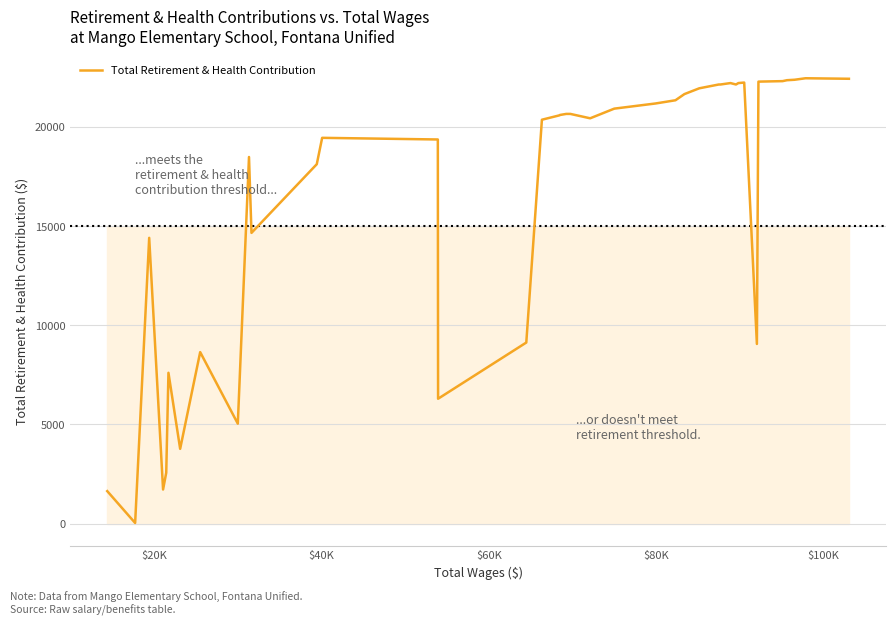

What is the difference between the maximum and minimum values?

22423